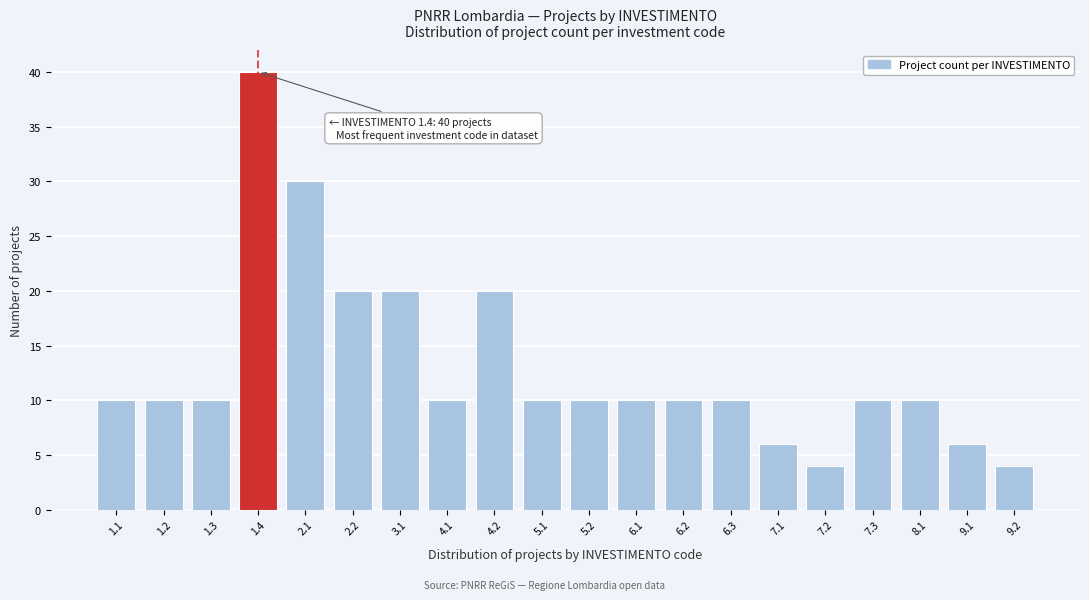

Reading left to right, what are all the values shown in this chart?

10	10	10	40	30	20	20	10	20	10	10	10	10	10	6	4	10	10	6	4